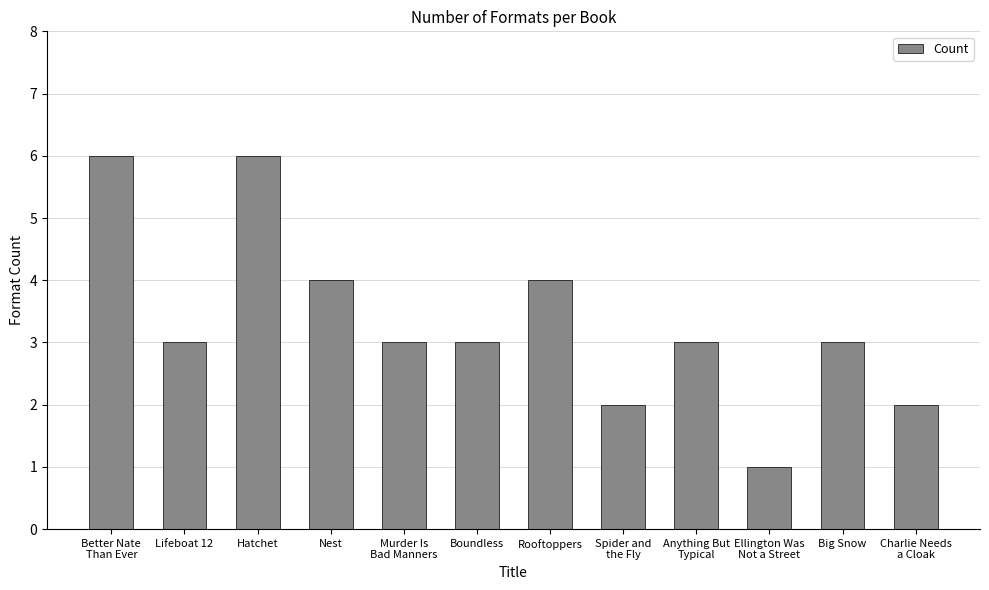

Reading left to right, transcribe all the data shown in this chart.

Better Nate
Than Ever=6	Lifeboat 12=3	Hatchet=6	Nest=4	Murder Is
Bad Manners=3	Boundless=3	Rooftoppers=4	Spider and
the Fly=2	Anything But
Typical=3	Ellington Was
Not a Street=1	Big Snow=3	Charlie Needs
a Cloak=2